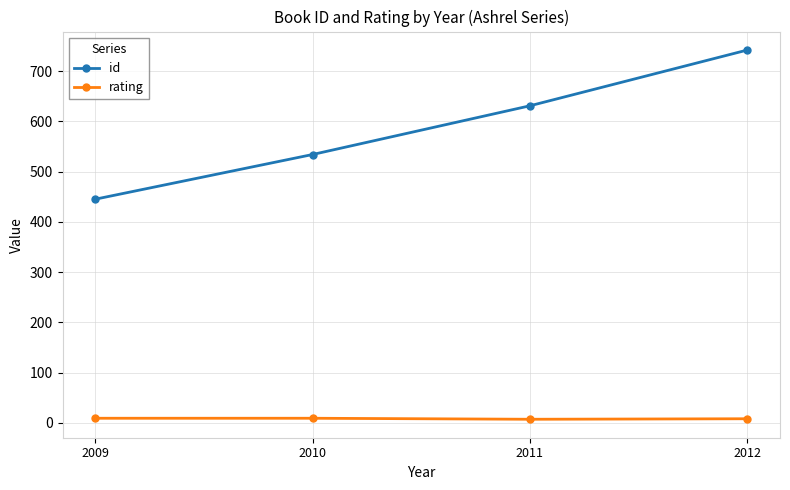

The rating series shows 8 at 2012. True or false?

True